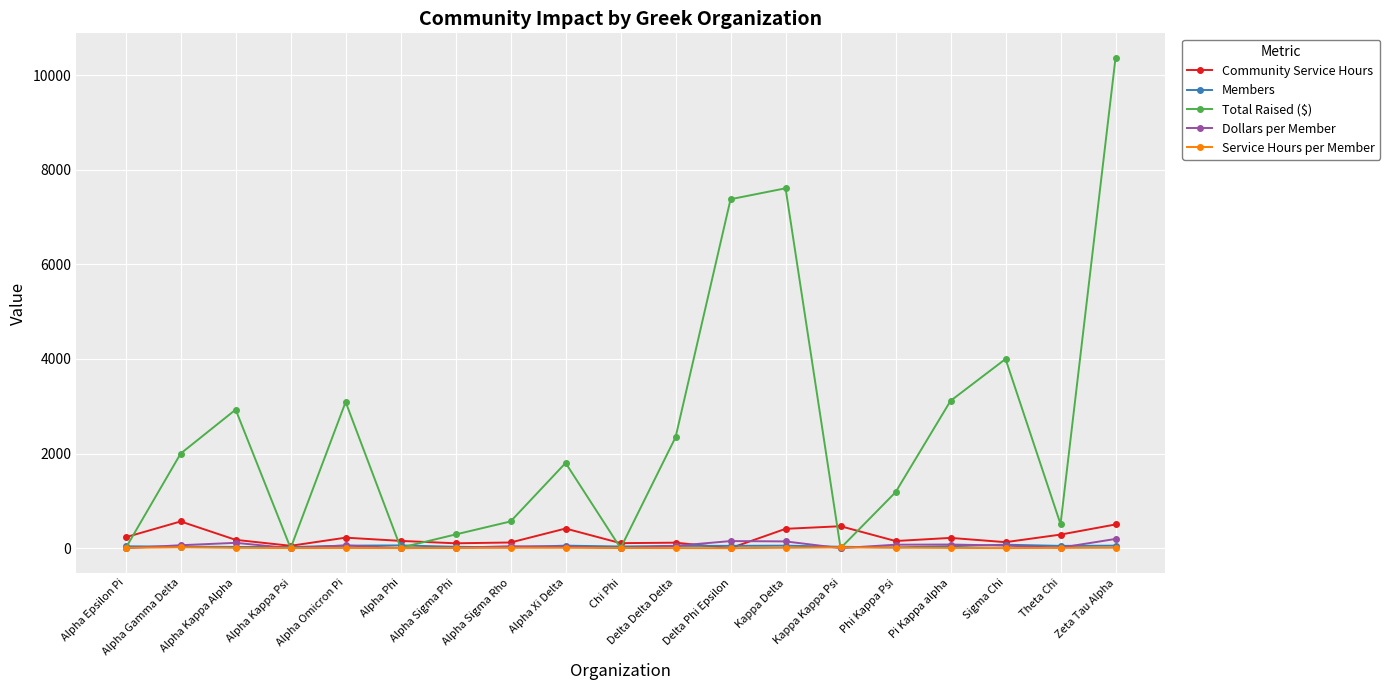

Is this an area chart (filled region under the line)?

No